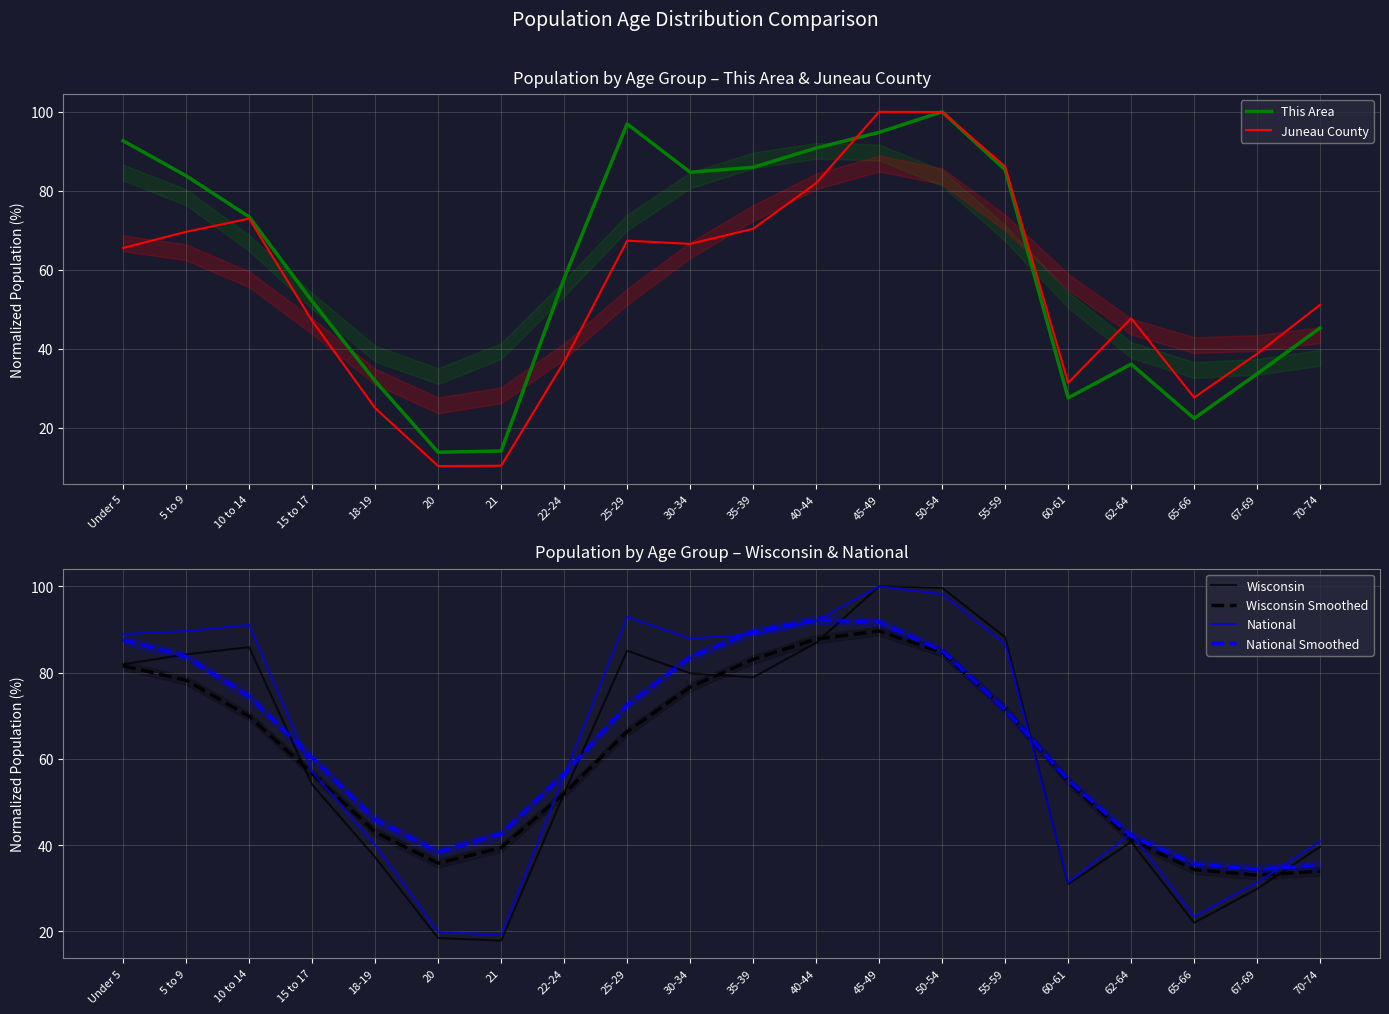

What is the difference between the second highest and minimum values in the National series?

79.0